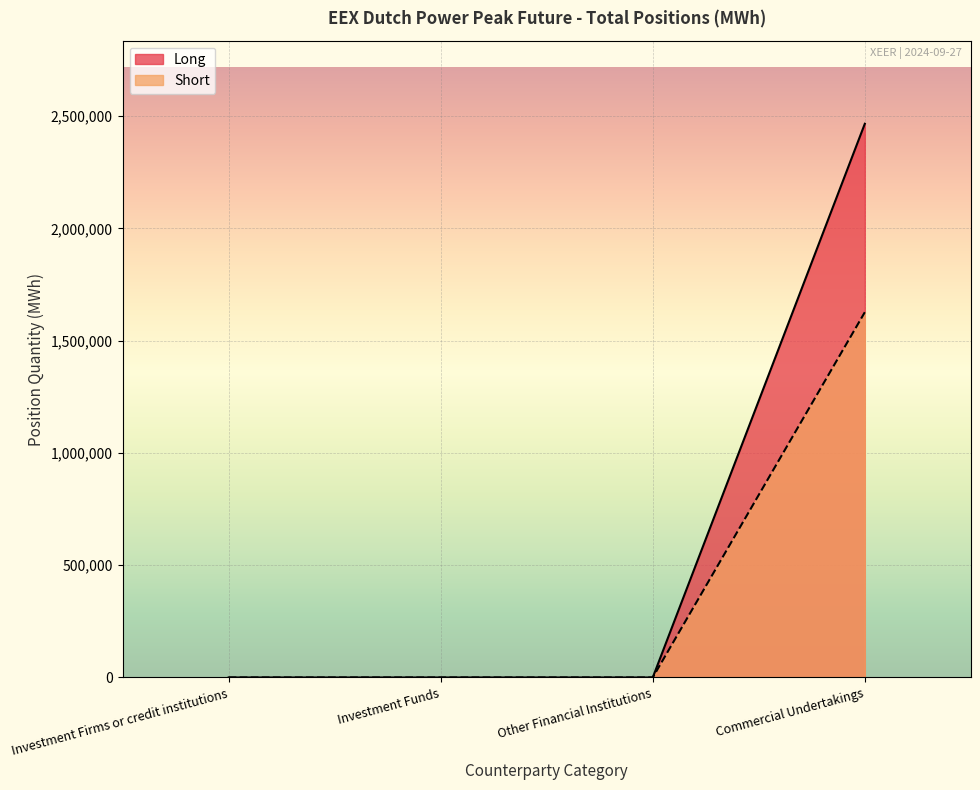

List the series in order of their overall mean, highest first.

Long, Short